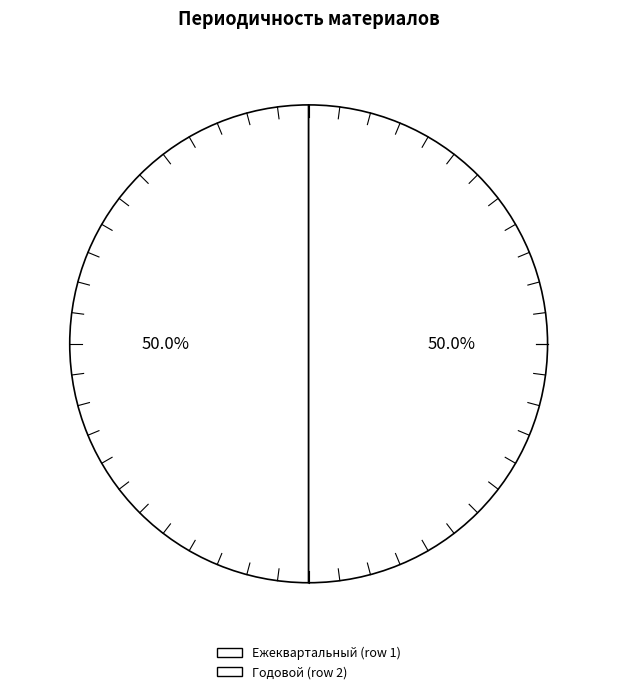

Which slice is the largest?

1